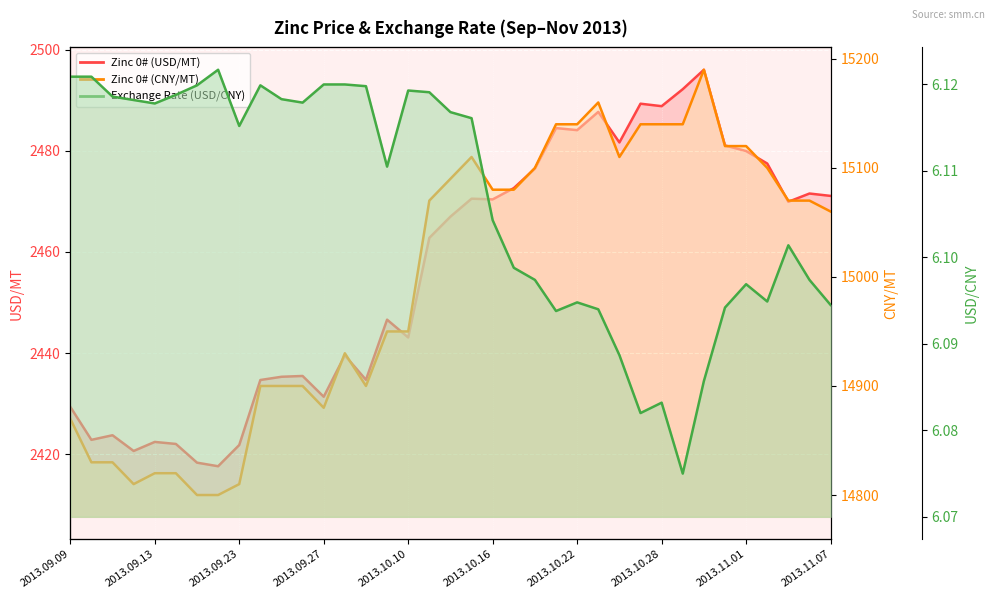

What position from the left is 2013.11.04?

34